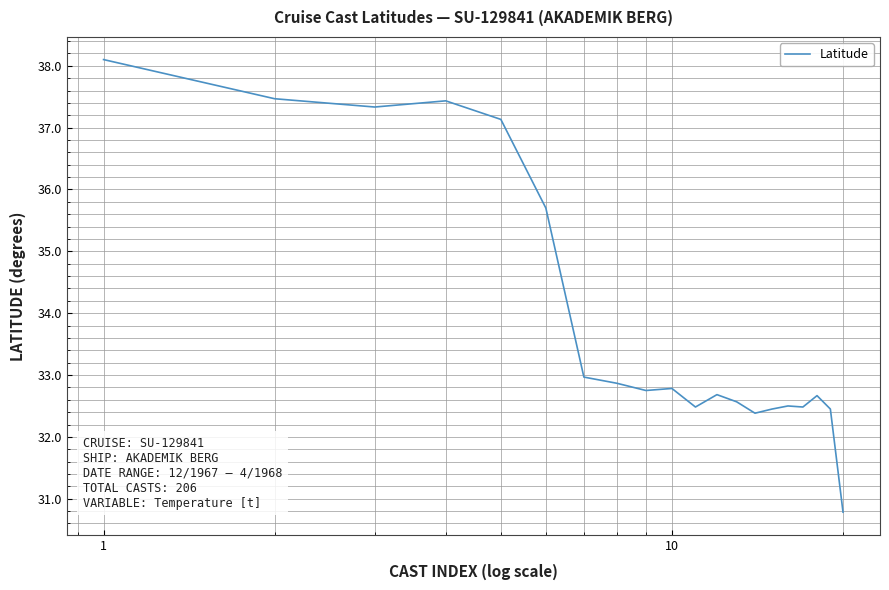

What is the difference between the maximum and minimum values?

7.3